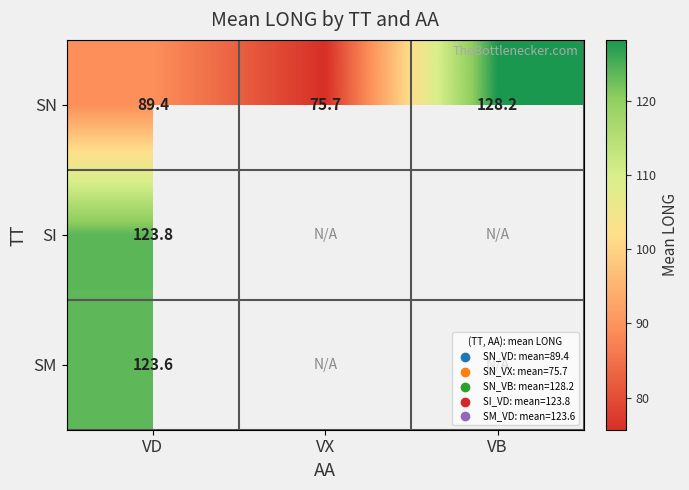

What is the greatest value displayed?

128.2